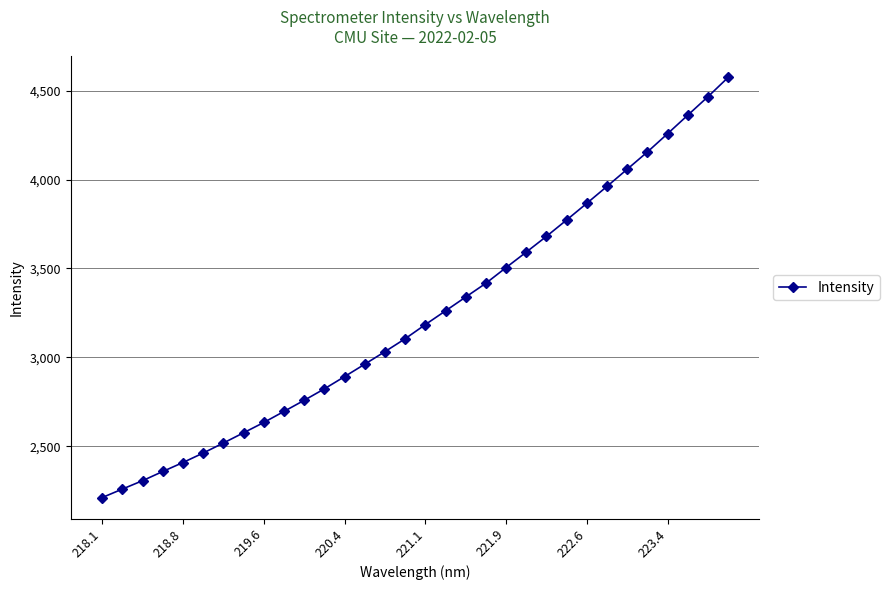

What is the value of the 18th point from the left?

3261.6